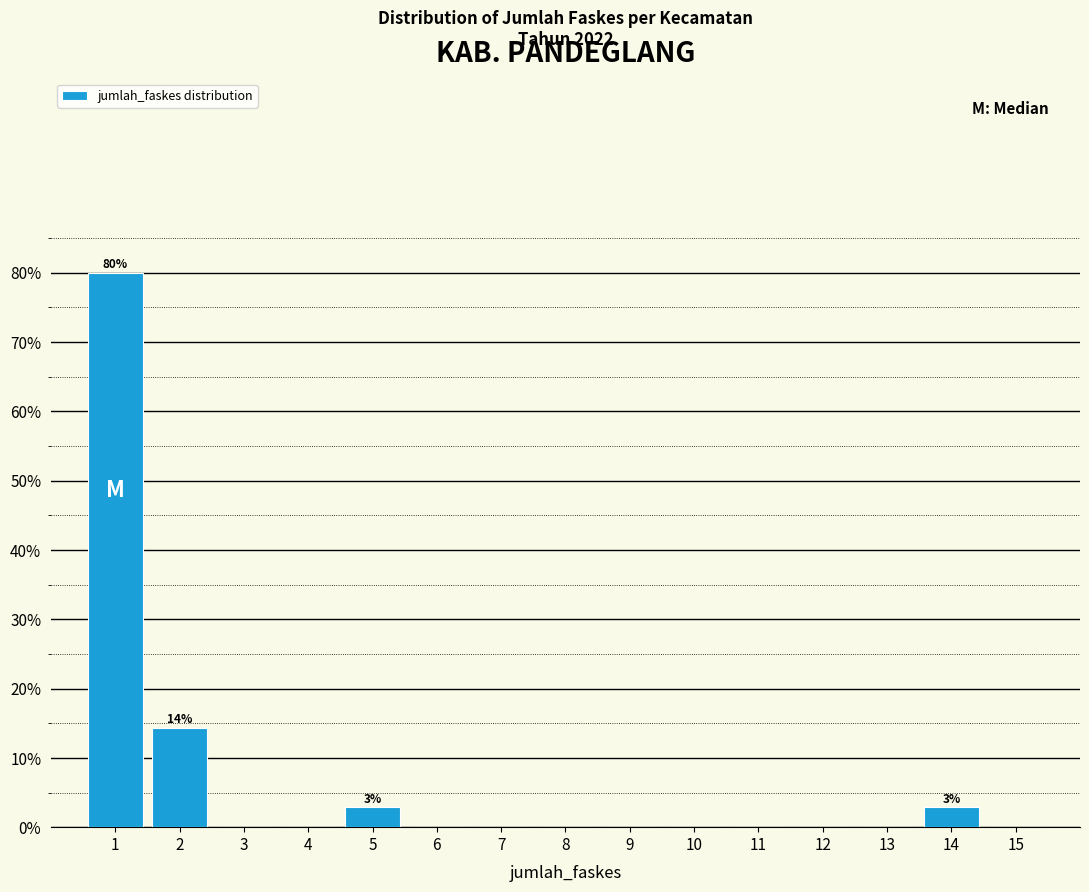

Which range on the x-axis has the tallest bar?

0.5 to 1.5